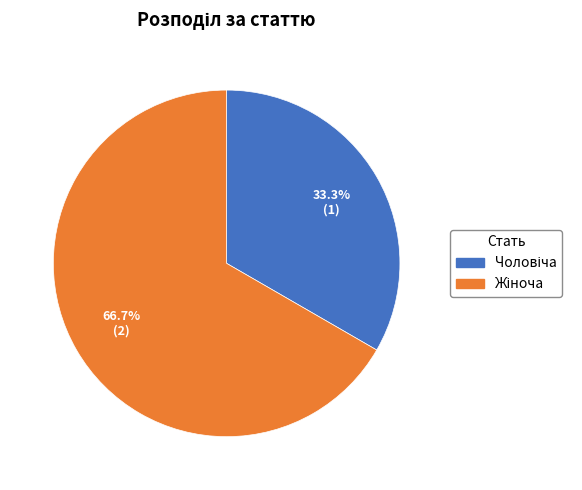

Does any single category account for the majority?

Yes